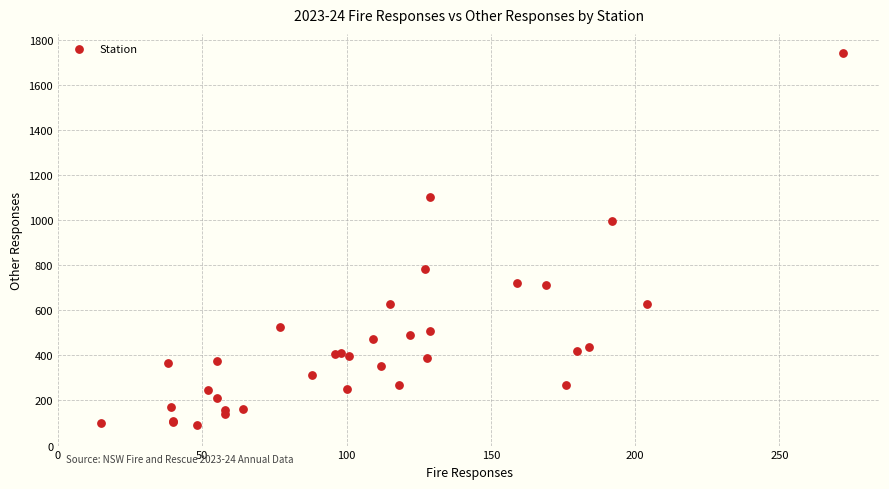

What Y value in the scatter plot is closest to 916?

997